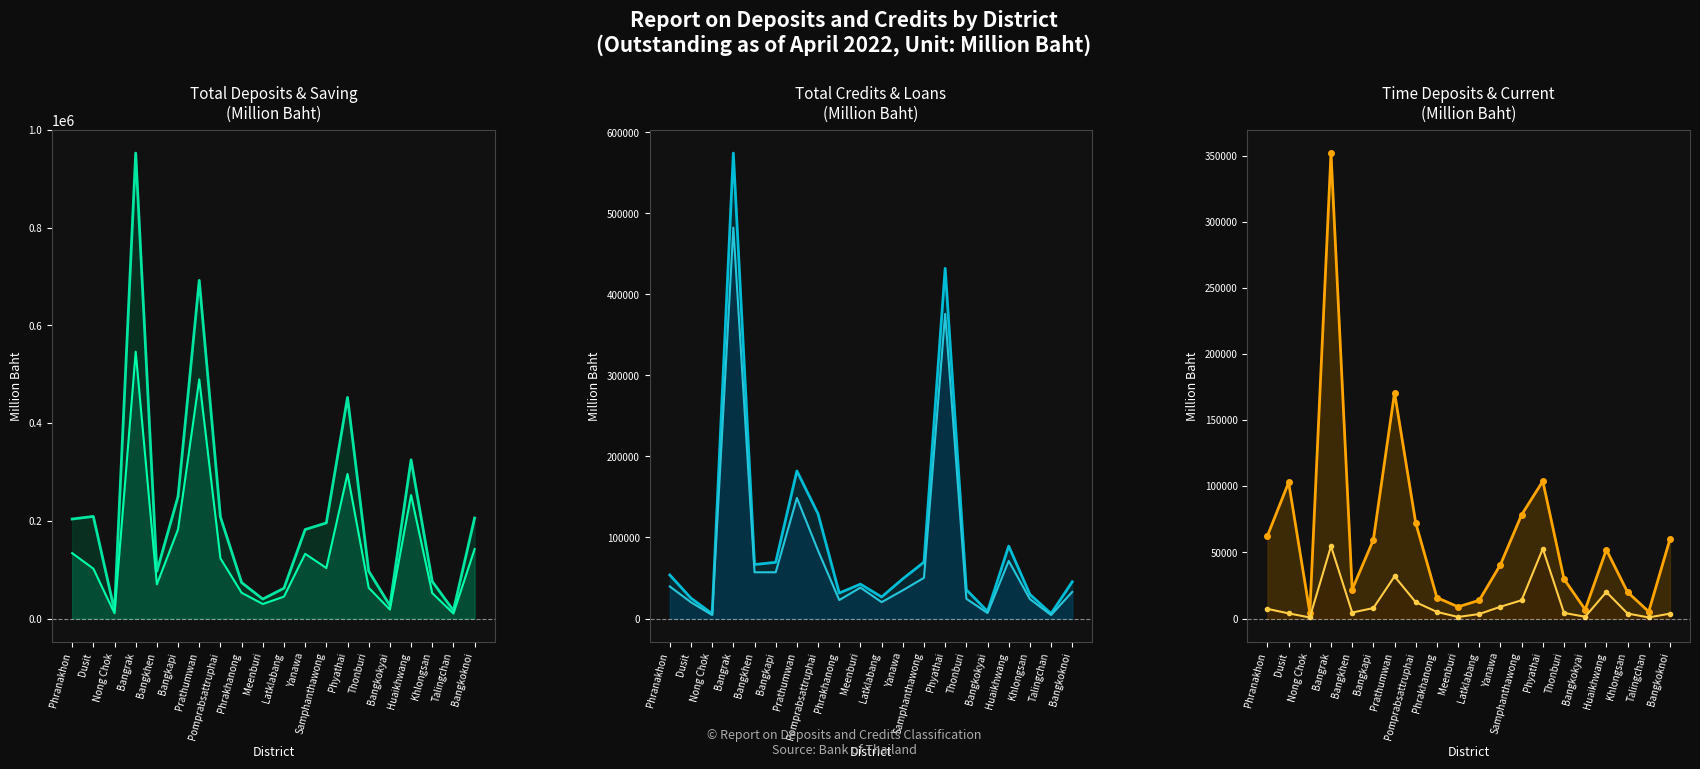

What is the label of the 4th point from the left?

Bangrak